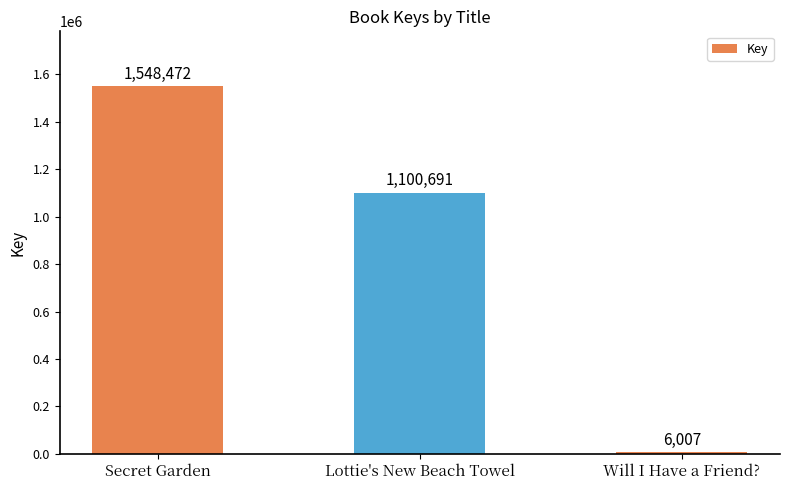

What is the label of the 3rd bar from the right?

Secret Garden